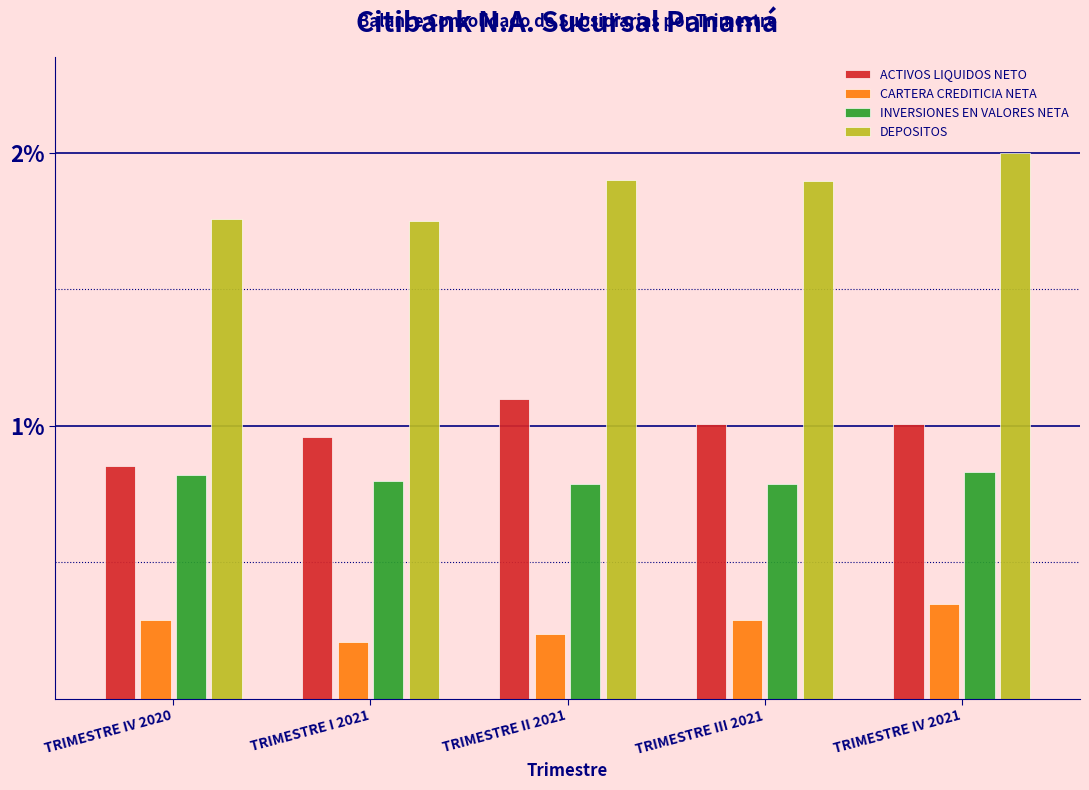

What is the spread (max minus min) of values at TRIMESTRE I 2021?

1.5